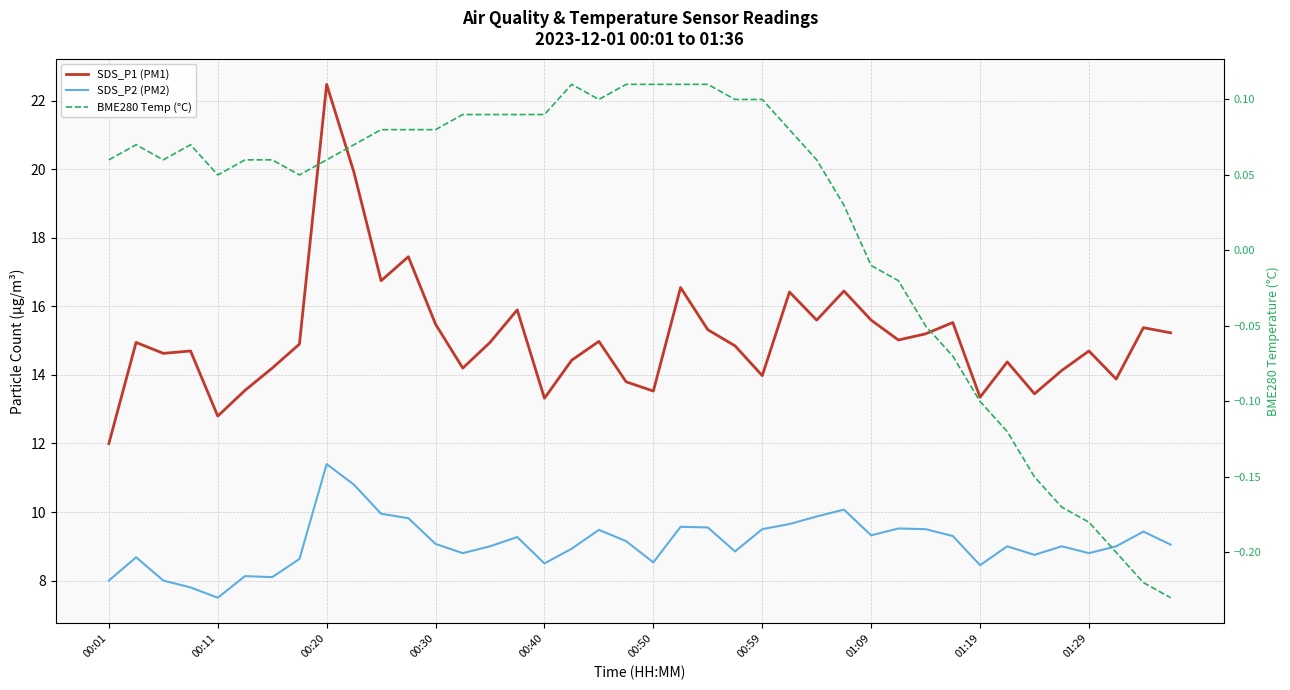

Between 00:01 and 34, which series saw the biggest shift?

SDS_P1 (PM1)